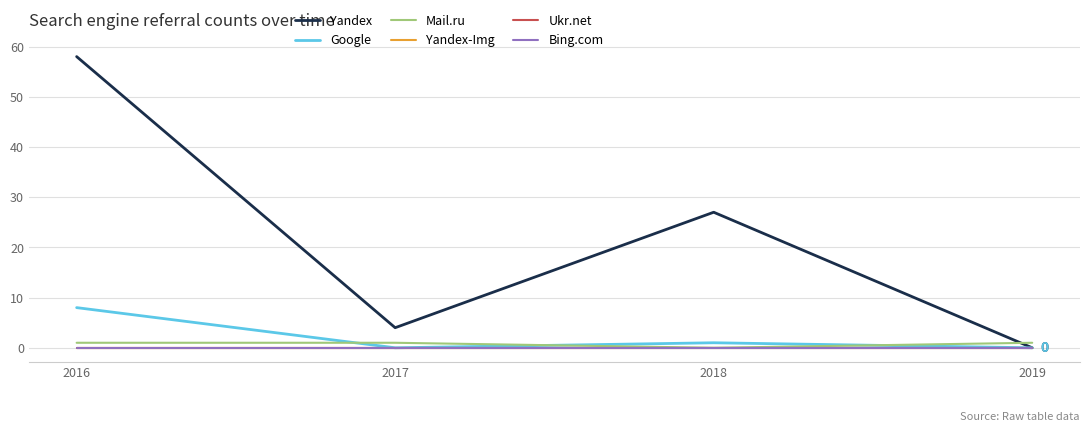

How many lines are shown in the chart?

6